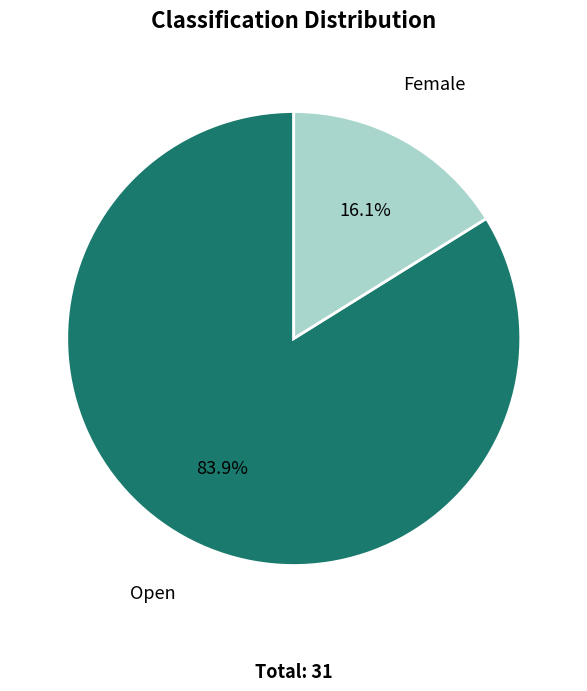

Is there a majority slice in this chart?

Yes